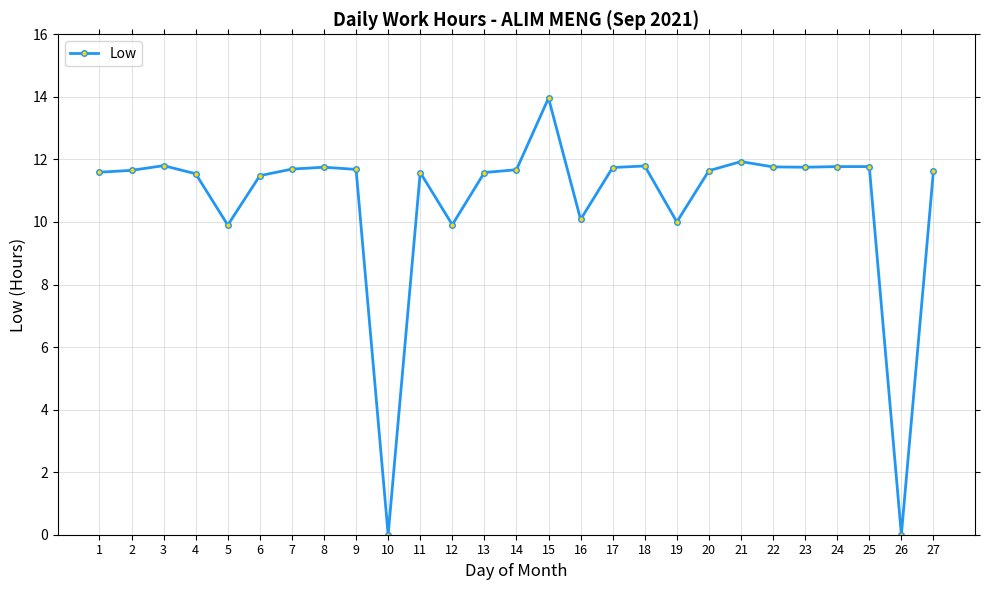

At which category does the chart reach its peak across all series?

15